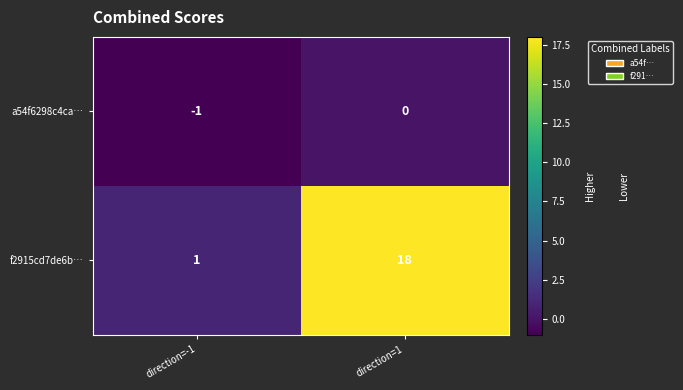

Which series has the widest spread of values?

f2915cd7de6b…